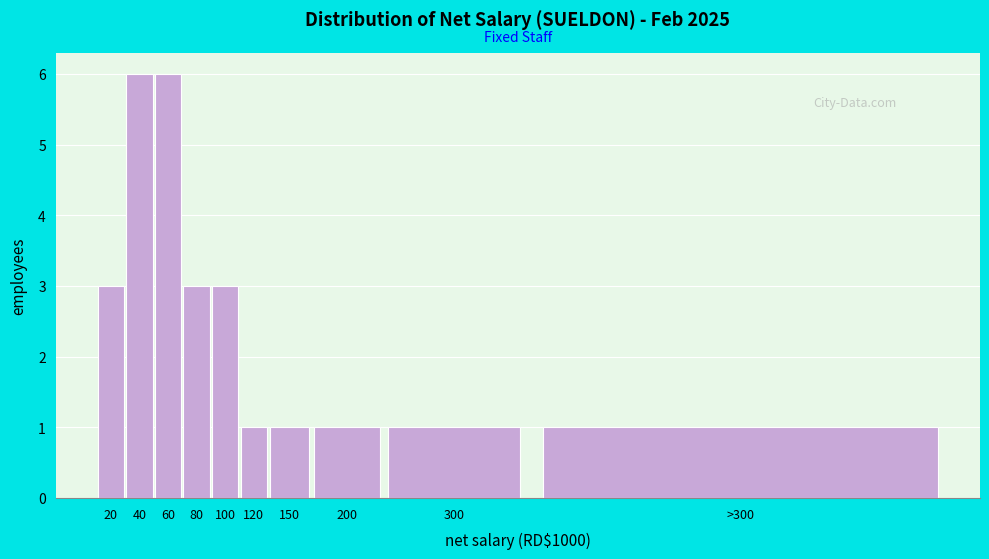

Reading left to right, transcribe all the data shown in this chart.

20=3	40=6	60=6	80=3	100=3	120=1	150=1	200=1	300=1	>300=1